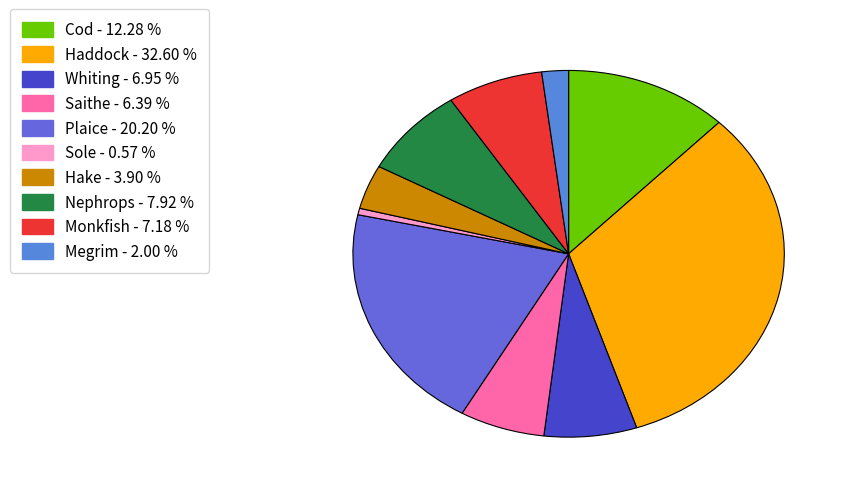

True or false: Plaice accounts for 27% of the total.

False